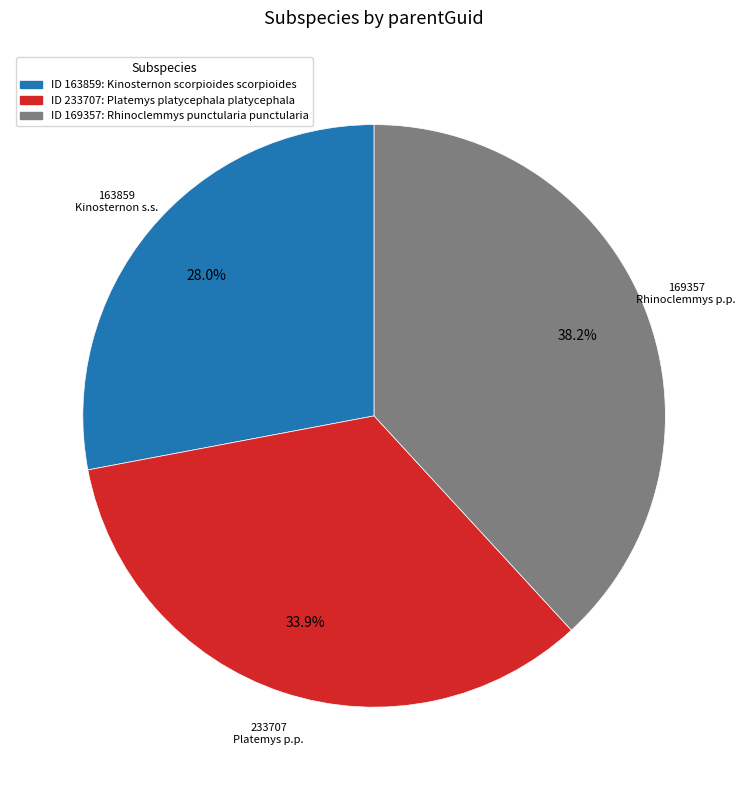

Does any single category account for the majority?

No